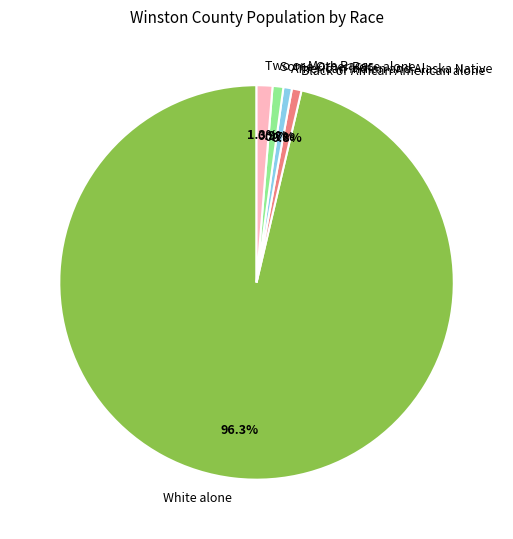

How much of the chart is everything except Some Other Race alone?

99.1%